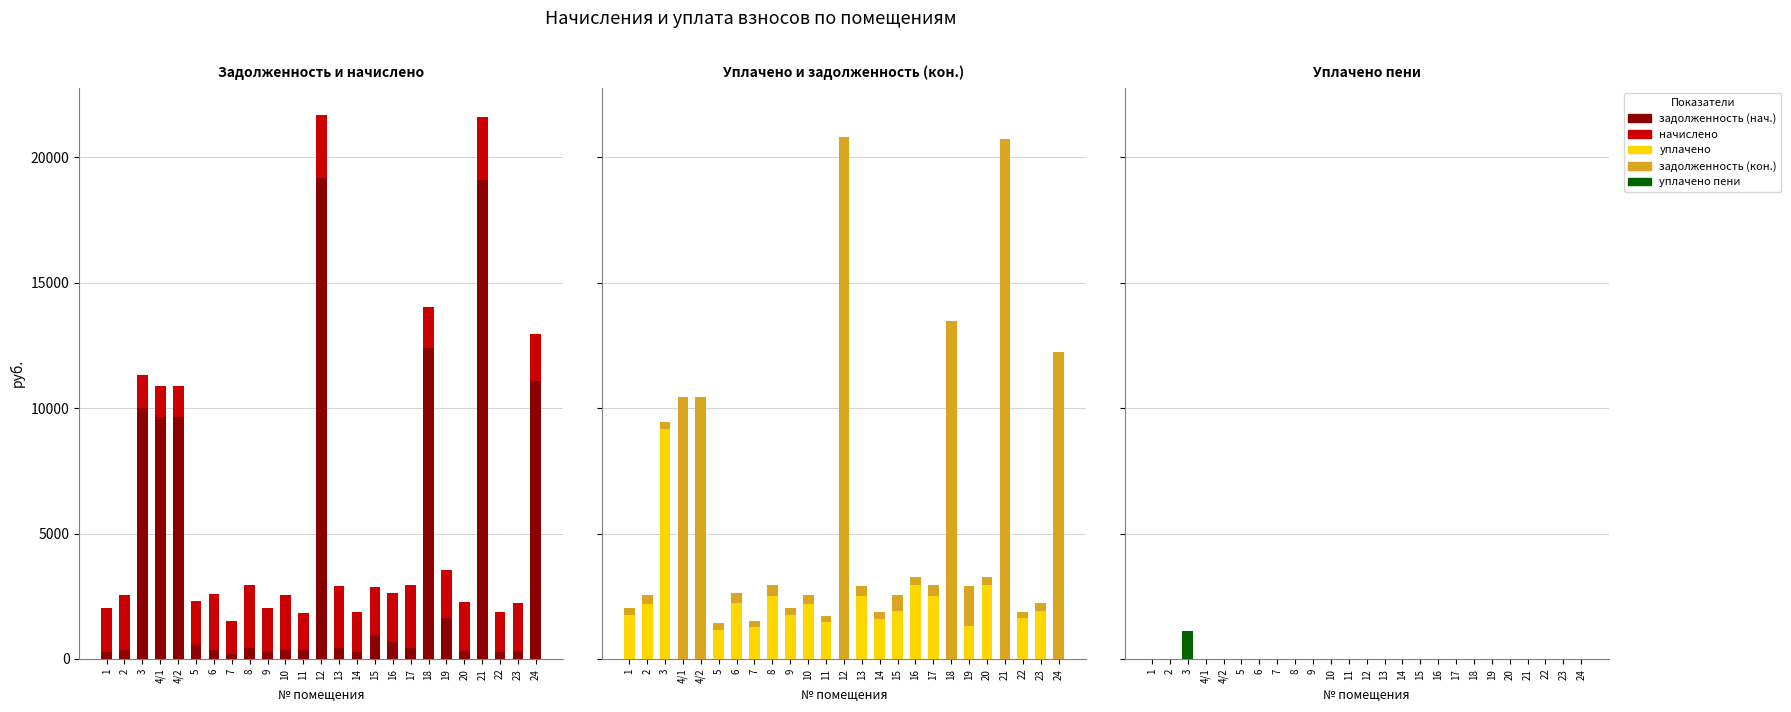

List the labels in order of начислено value, smallest first.

4/1, 4/2, 7, 3, 11, 14, 22, 18, 5, 1, 9, 24, 23, 15, 19, 20, 16, 2, 10, 6, 13, 21, 8, 12, 17